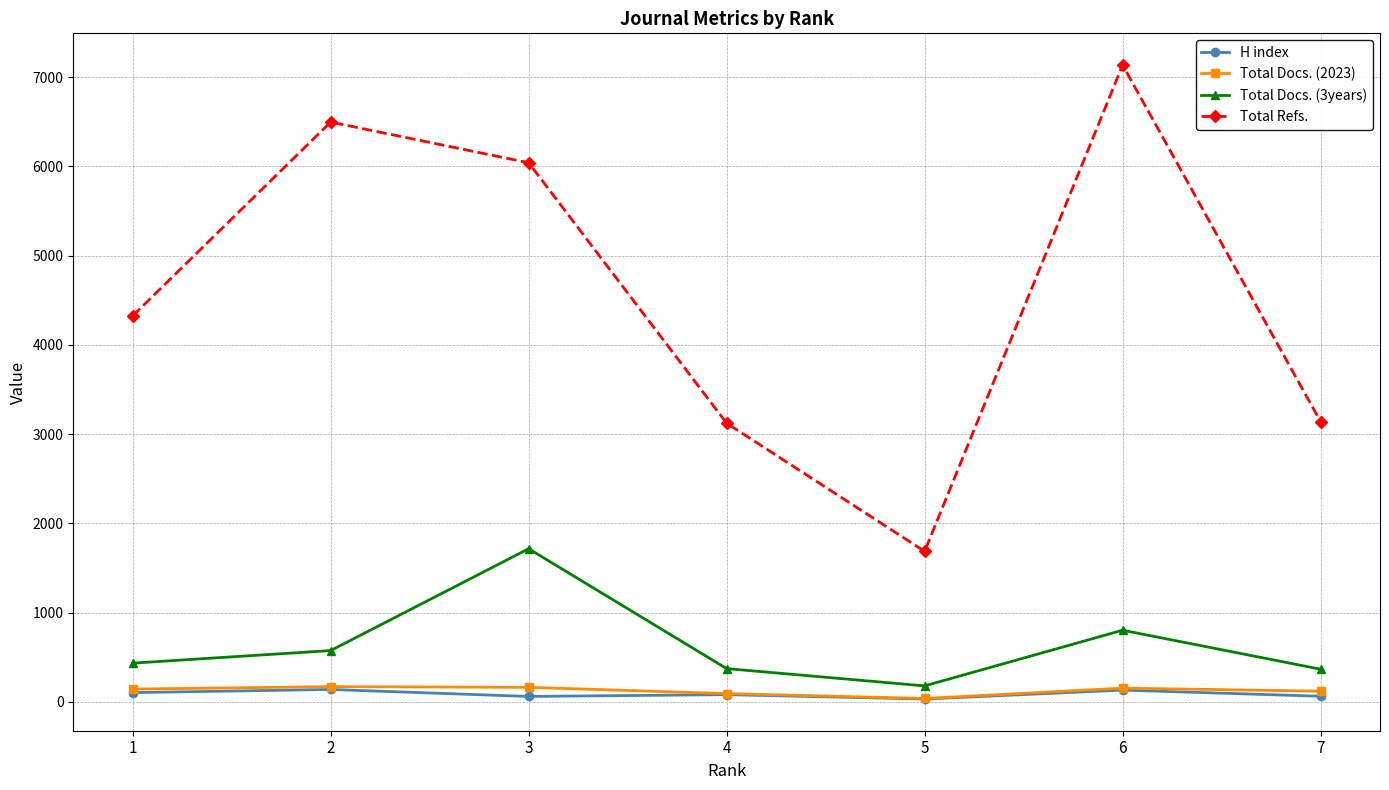

The value of Total Docs. (2023) at 3 is 162. True or false?

True